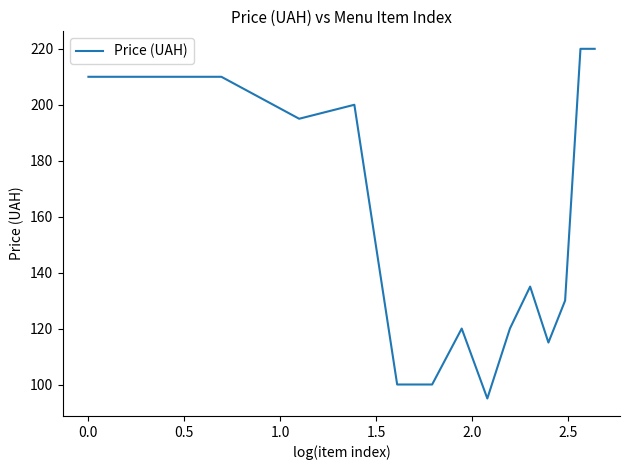

Reading left to right, list all the values displayed in this chart.

210	210	195	200	100	100	120	95	120	135	115	130	220	220